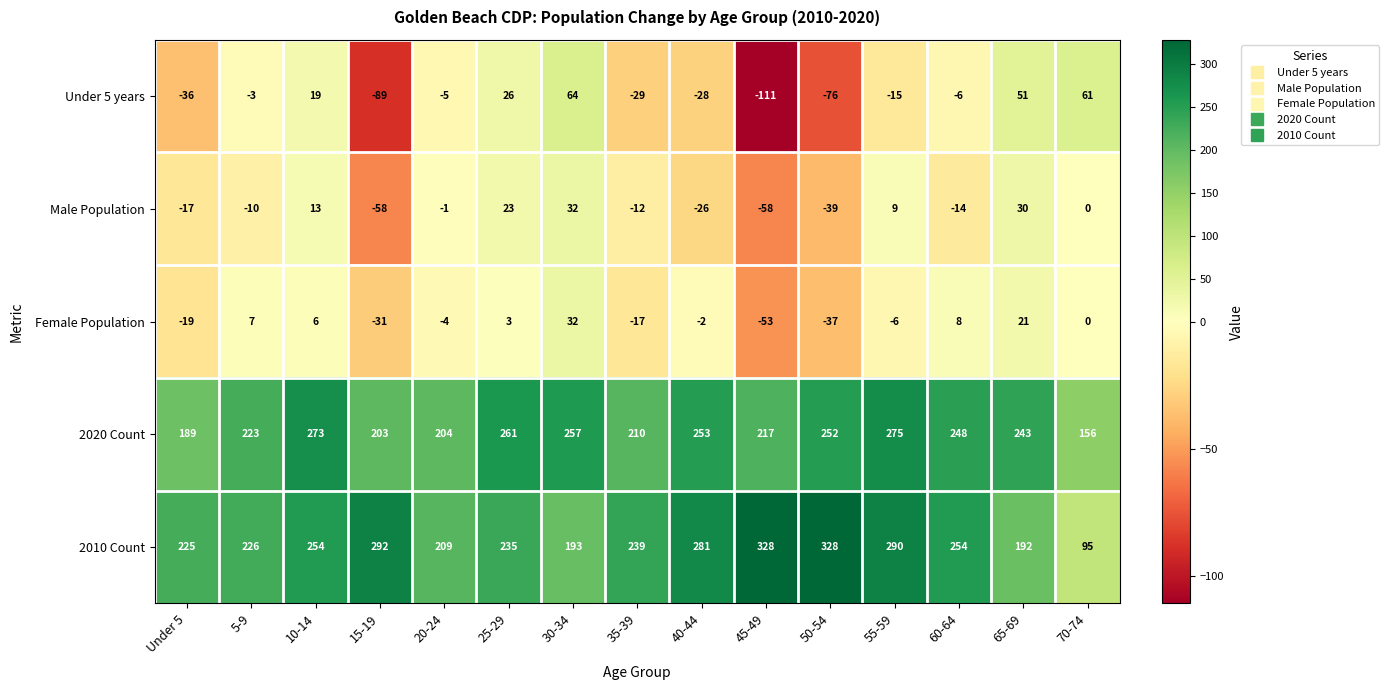

What is the greatest value displayed?

328